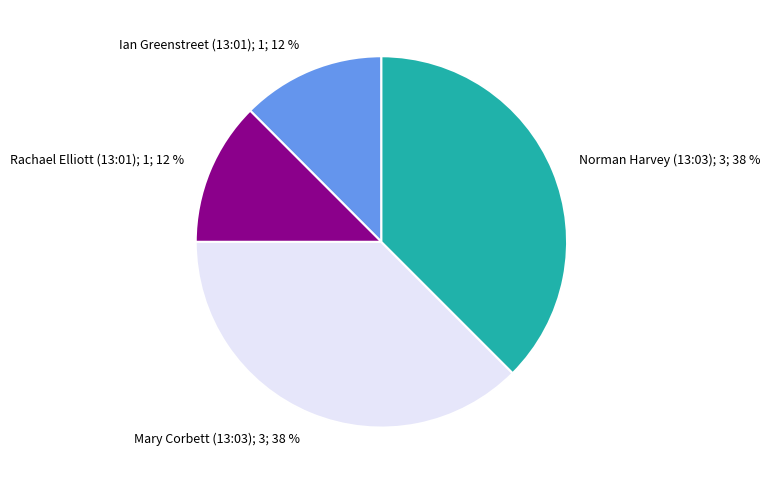

Is there a majority slice in this chart?

No